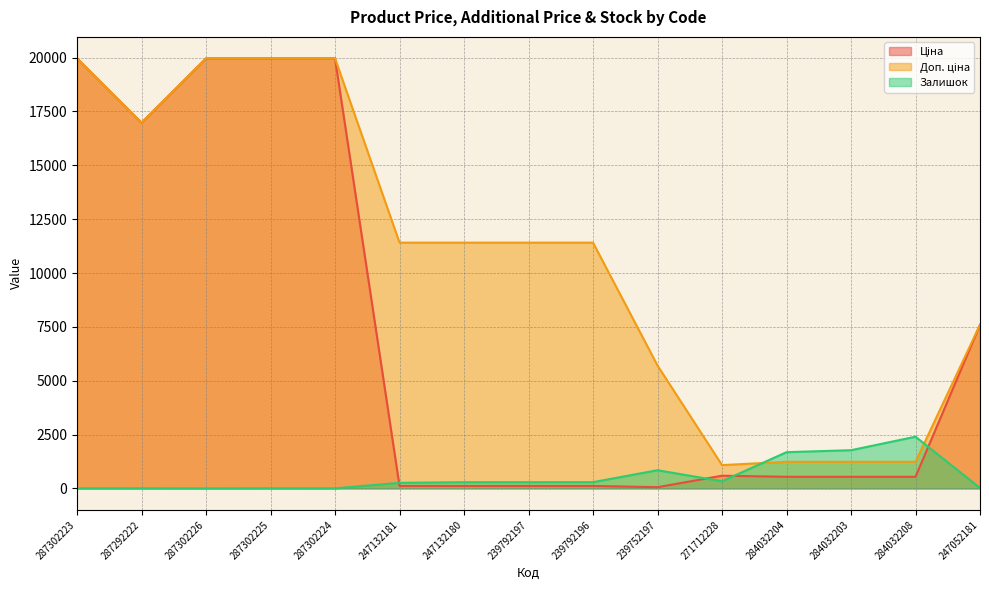

True or false: Доп. ціна has a value of 1235.4 at 284032204.

True